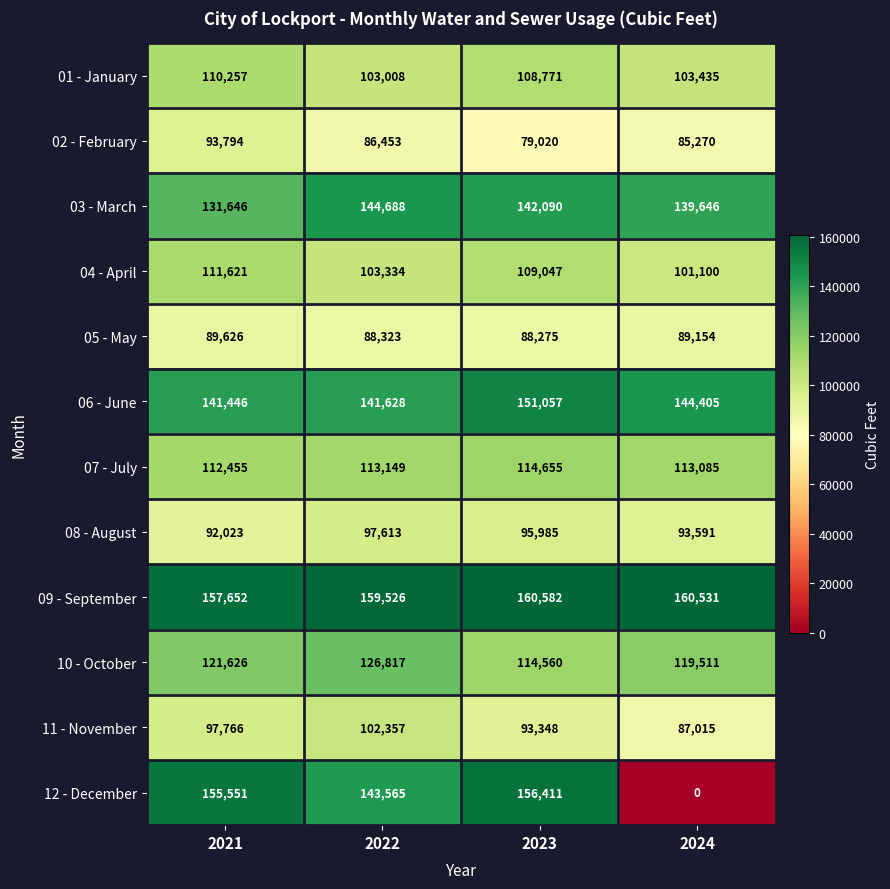

What is the maximum value for 12 - December?

156411